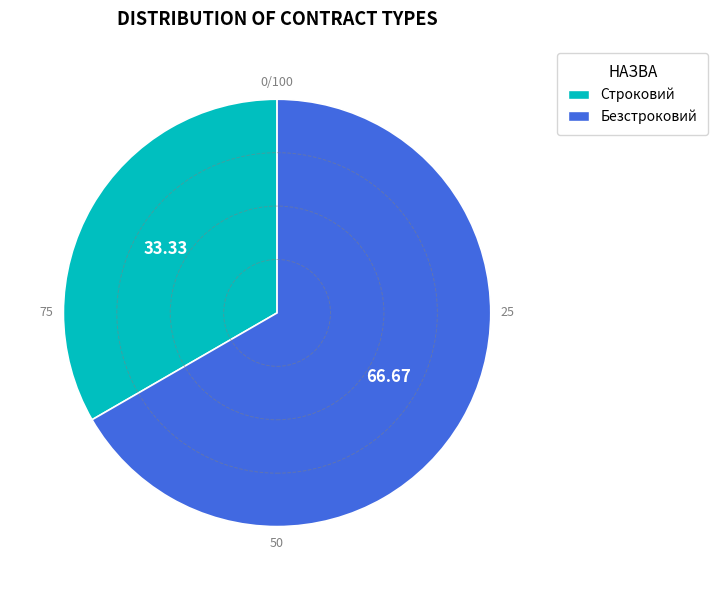

Which slice is the largest?

Безстроковий